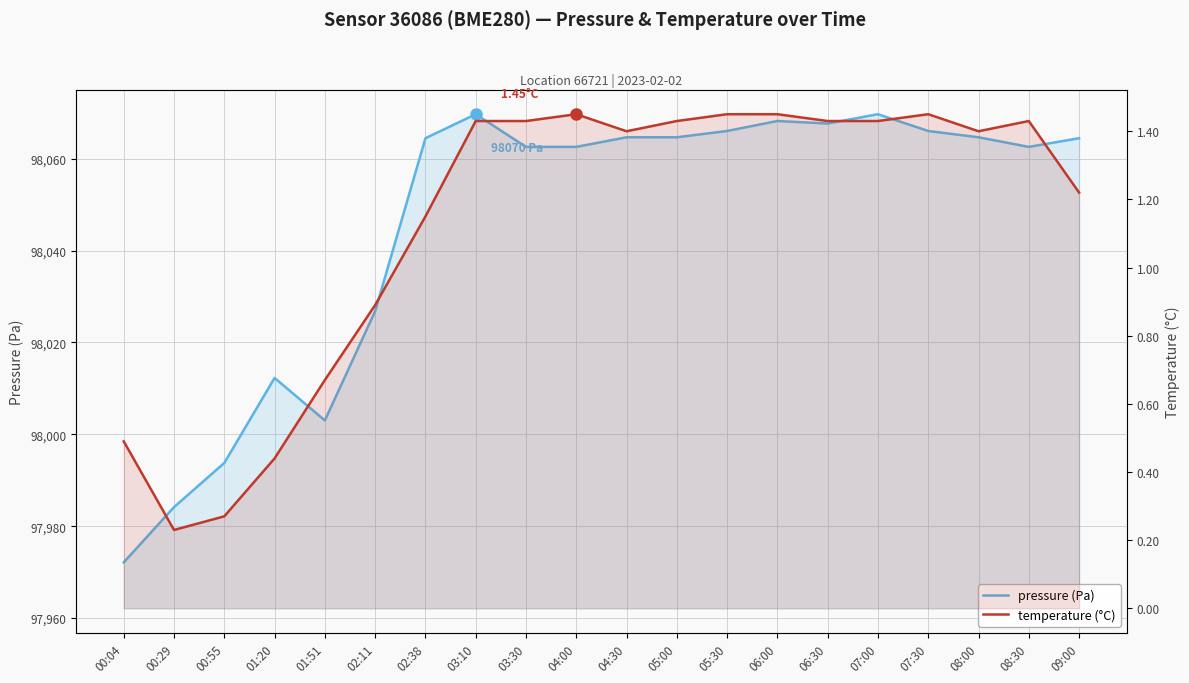

Which series changed the most between 04:00 and 05:00?

pressure (Pa)